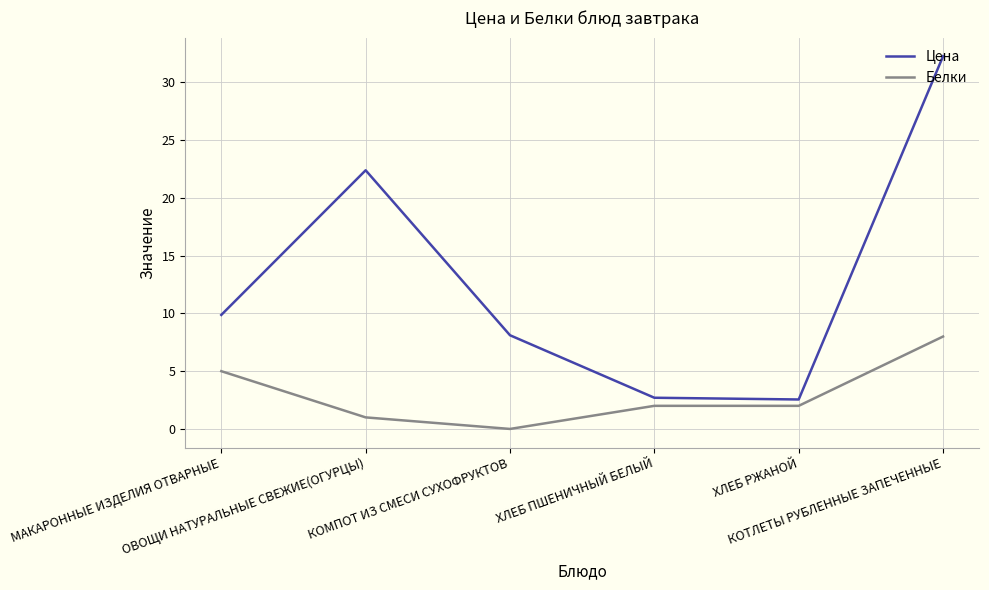

List the series in order of their peak value, highest first.

Цена, Белки